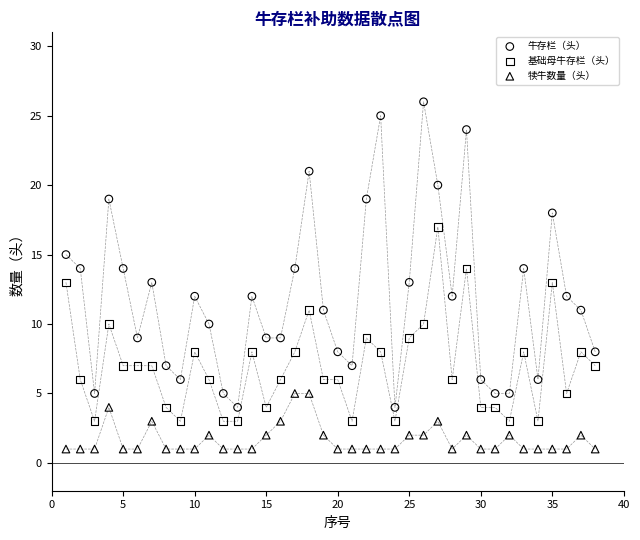

Which series has the largest Y range (max minus min)?

牛存栏（头）